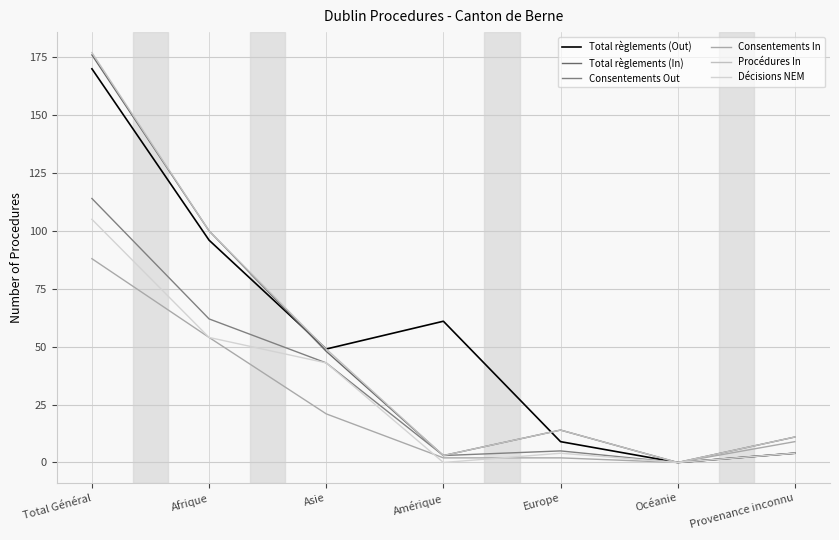

At how many categories does at least one series exceed 13?

5